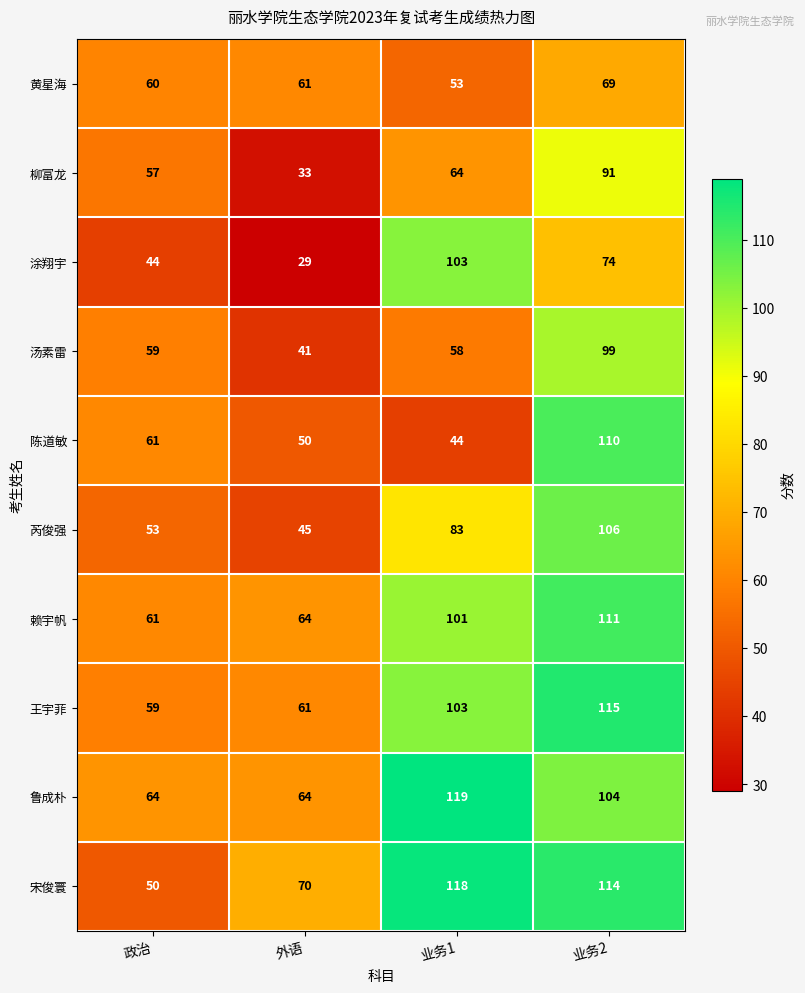

What is the average value of the 赖宇帆 series?

84